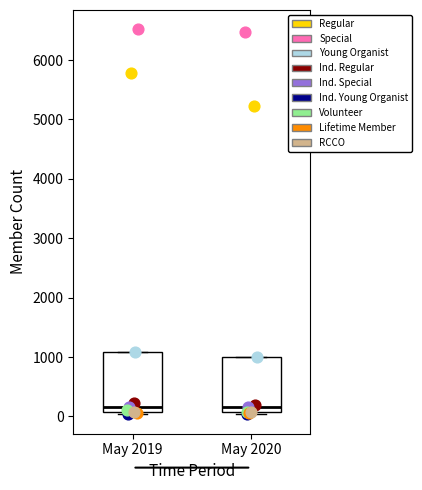

Reading left to right, transcribe this box plot: for each box, give where its median line is, the range the box spans, and where its two whiskers end, as read against the y-axis. The values are not printed on the chart, so give them approximately, as read against the axis.

May 2019: median 200, box 100 to 1100, whiskers 0 to 1100
May 2020: median 200, box 100 to 1000, whiskers 0 to 1000